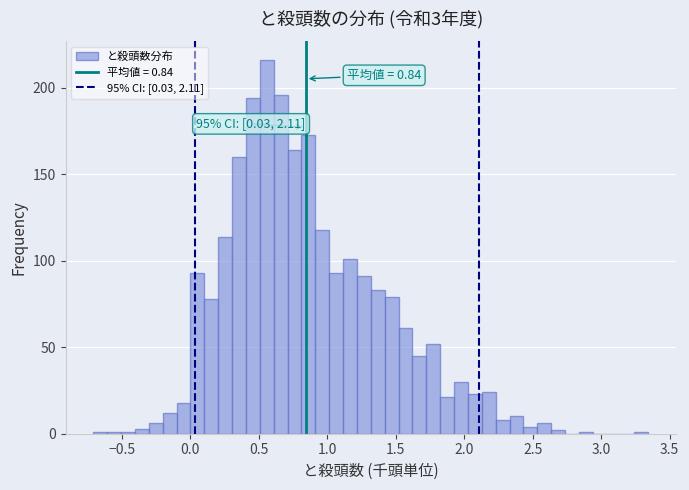

Around what value on the x-axis is the tallest bar? Give the approximate position of its centre, as read against the axis.

0.55